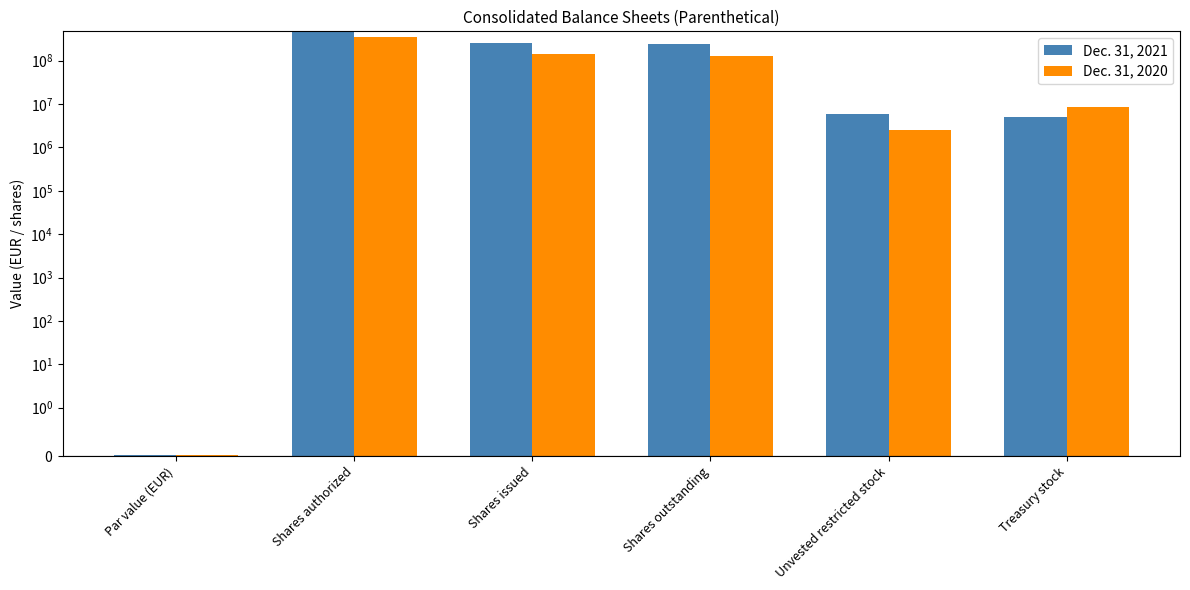

At which label does Dec. 31, 2021 reach its peak?

Shares authorized